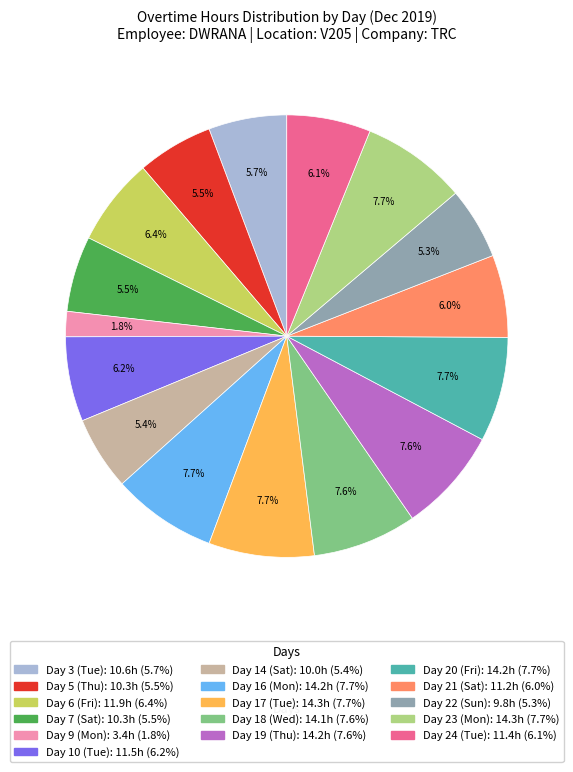

Is it true that Day 24 (Tue) is 18% of the pie?

False